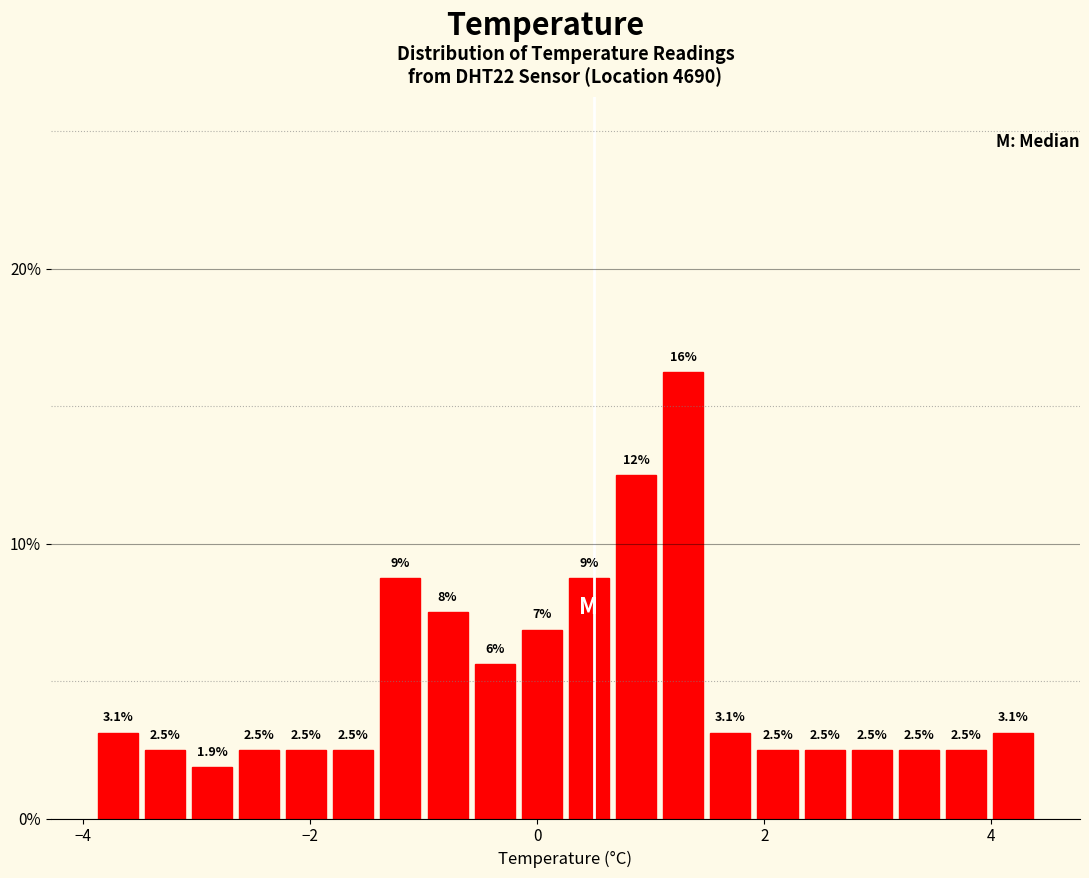

Around what value on the x-axis is the tallest bar? Give the approximate position of its centre, as read against the axis.

1.2